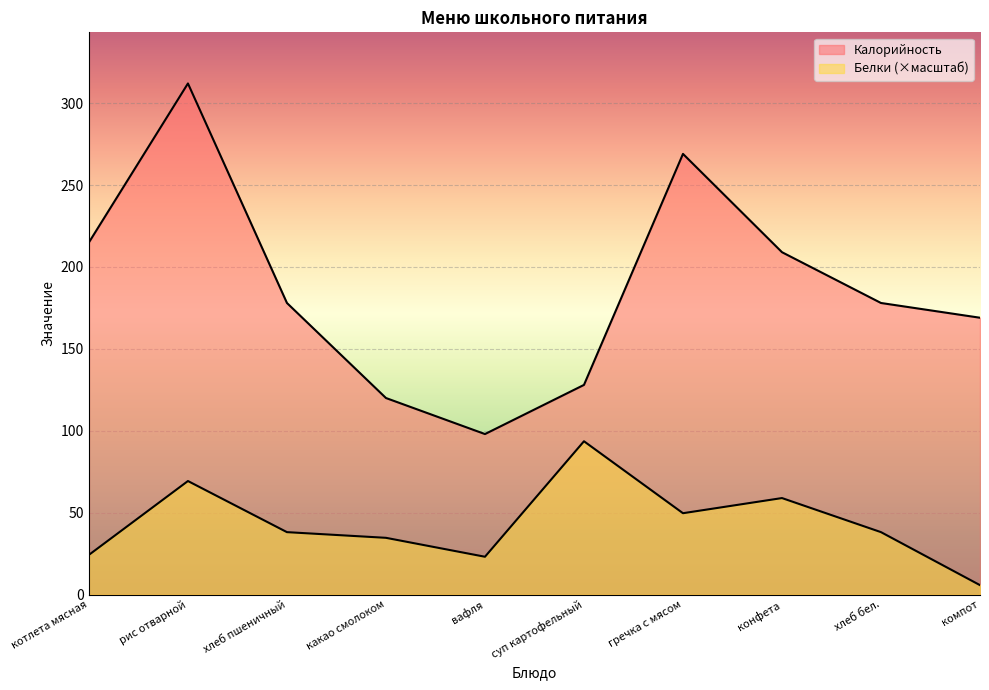

True or false: Калорийность has more than 0 points higher than both neighbors.

True